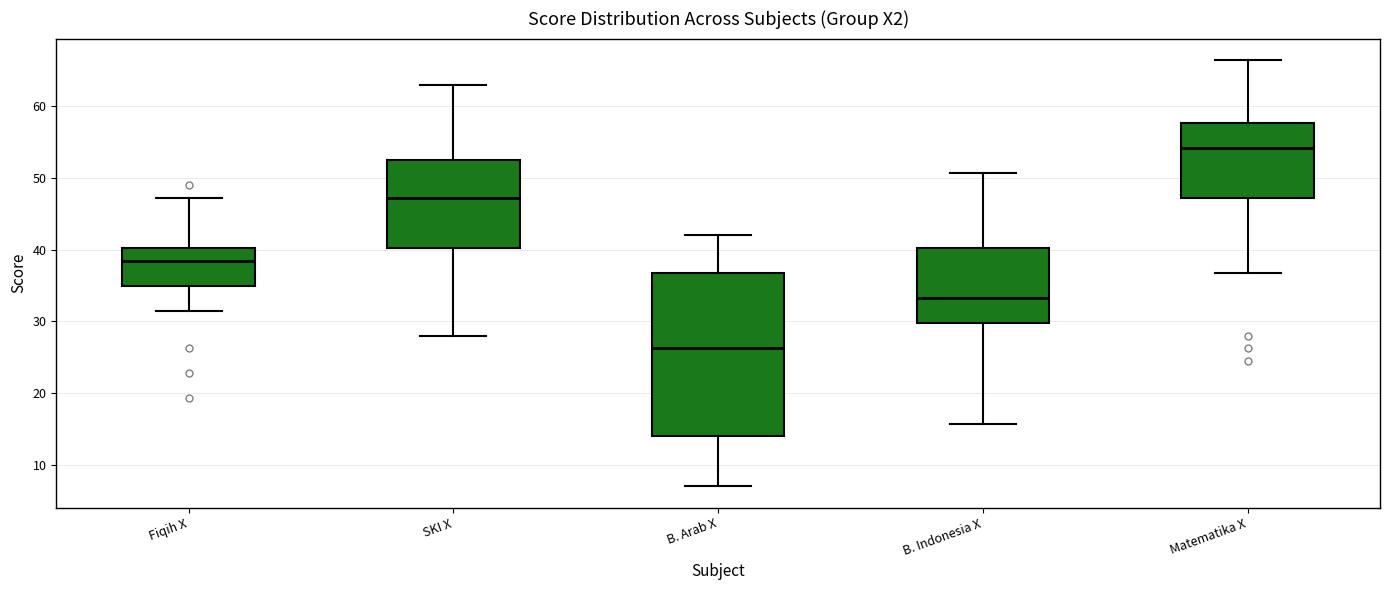

Reading left to right, read every box against the y-axis: the position of its median line, the range the box covers, and the ends of its whiskers. The values are not printed on the chart, so give them approximately, as read against the axis.

Fiqih X: median 39, box 35 to 40, whiskers 32 to 47
SKI X: median 47, box 40 to 53, whiskers 28 to 63
B. Arab X: median 26, box 14 to 37, whiskers 7 to 42
B. Indonesia X: median 33, box 30 to 40, whiskers 16 to 51
Matematika X: median 54, box 47 to 58, whiskers 37 to 67